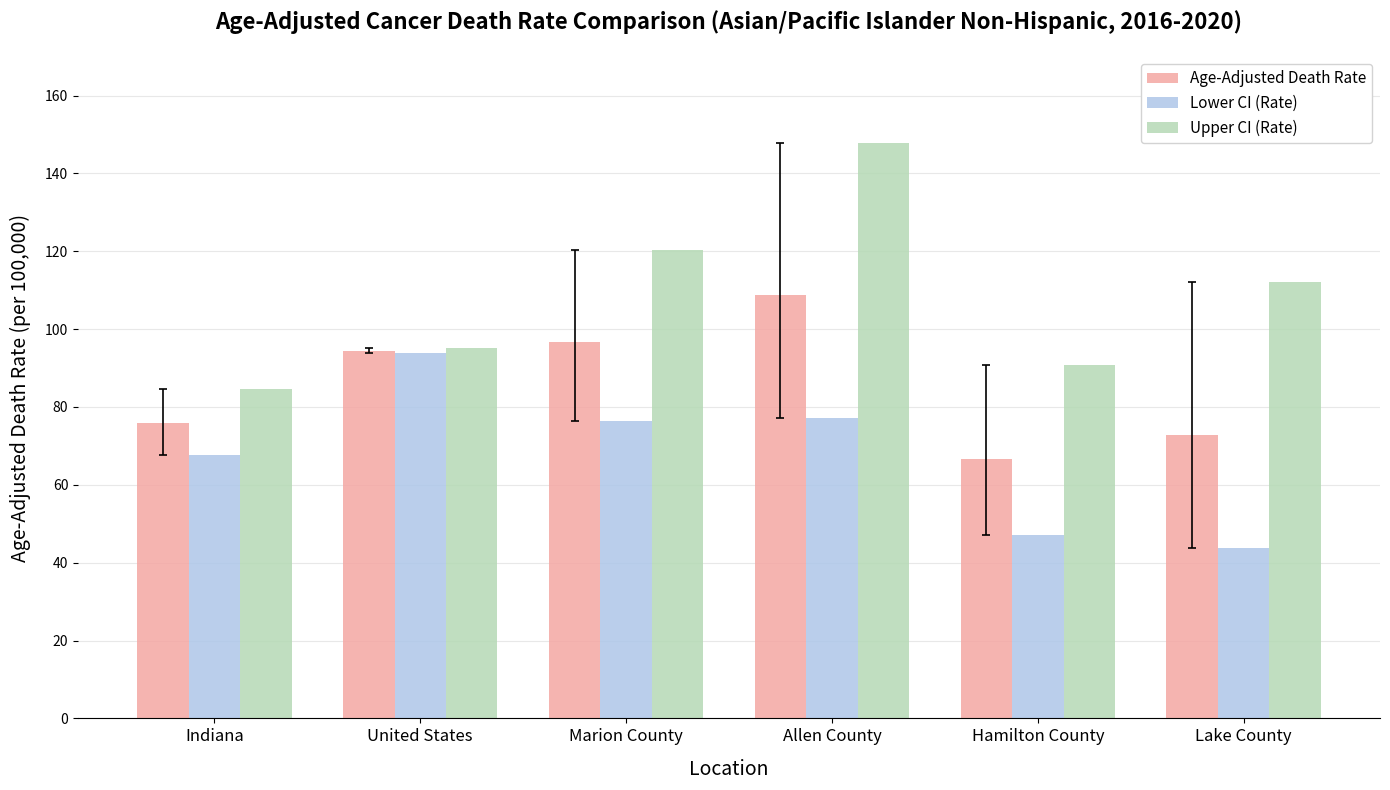

Rank the series by their maximum value, from highest to lowest.

Upper CI (Rate), Age-Adjusted Death Rate, Lower CI (Rate)